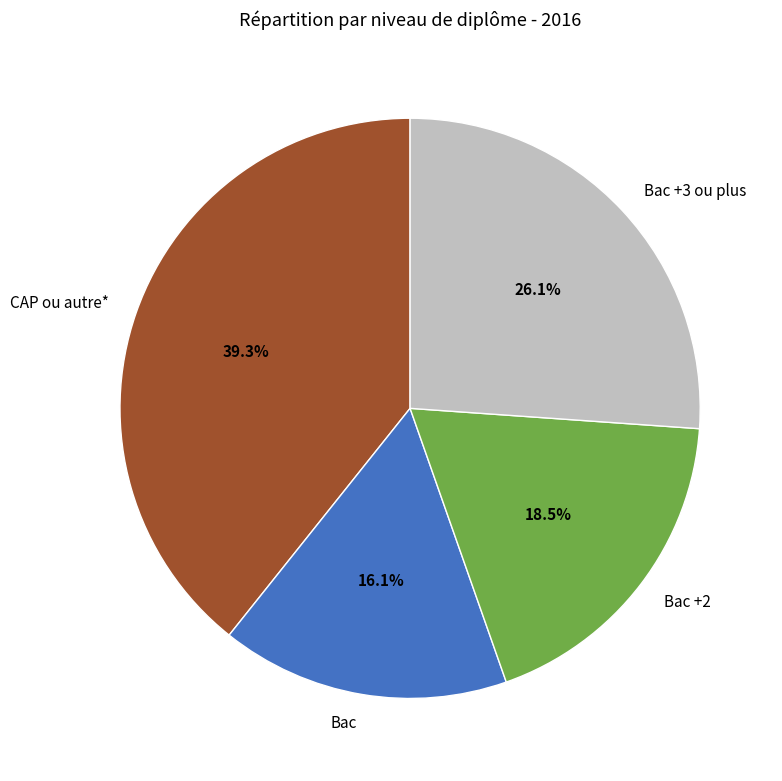

Between Bac +2 and Bac +3 ou plus, which is larger?

Bac +3 ou plus